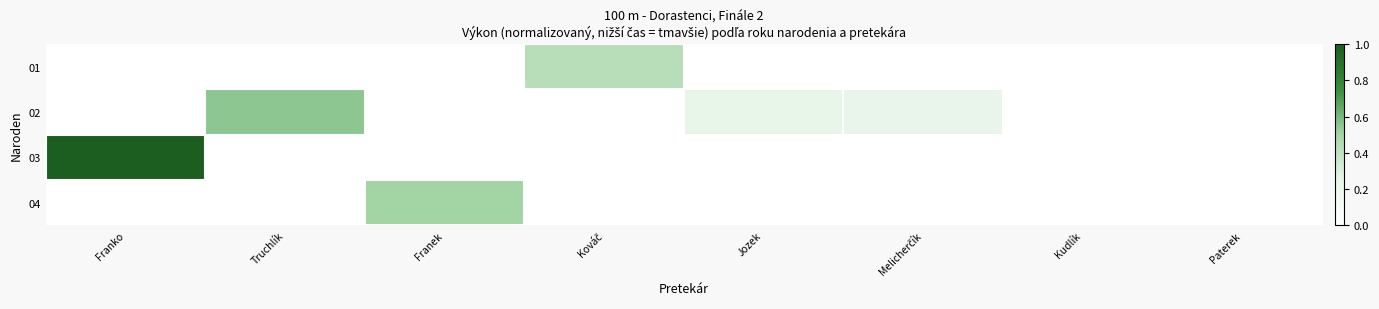

The value of 01 at Kováč is 0.4. True or false?

True